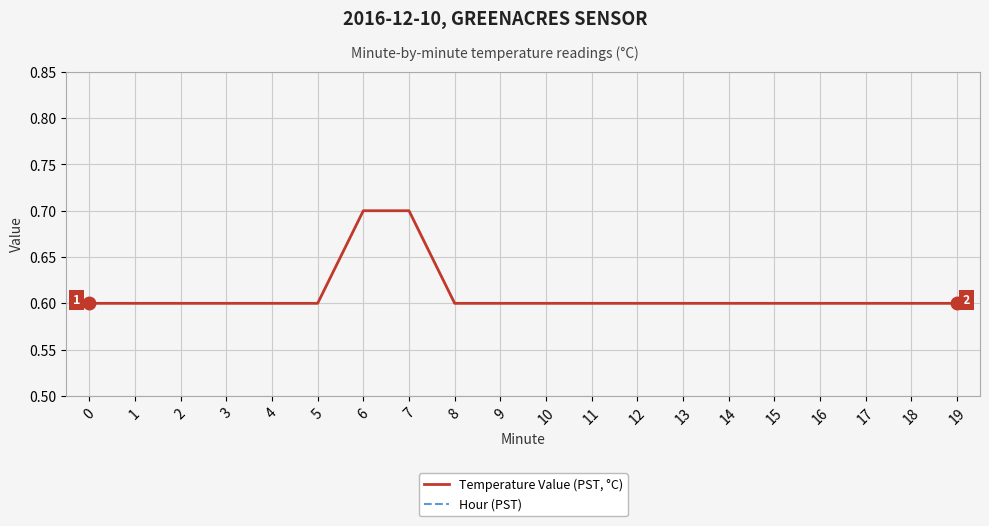

At which category is the sum across all series the highest?

6